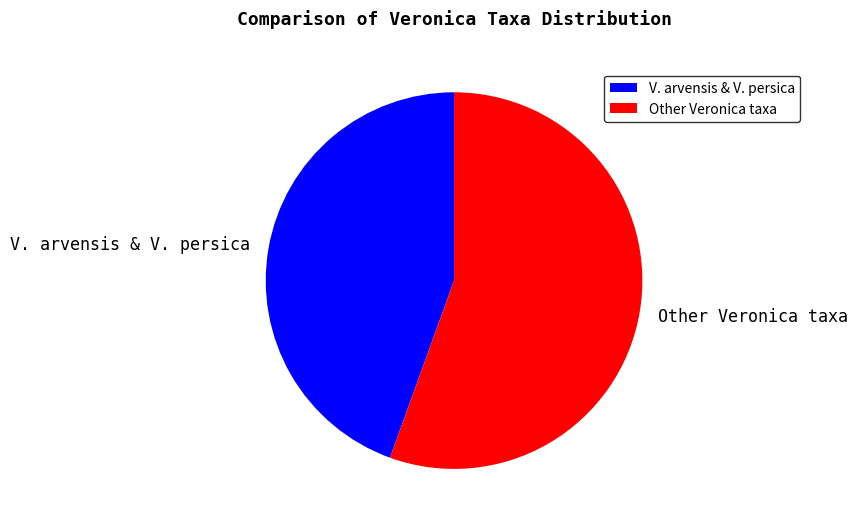

Is the sum of Other Veronica taxa and V. arvensis & V. persica greater than half?

Yes